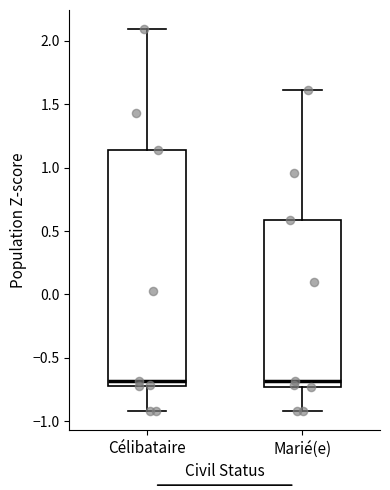

Reading left to right, transcribe this box plot: for each box, give where its median line is, the range the box spans, and where its two whiskers end, as read against the y-axis. The values are not printed on the chart, so give them approximately, as read against the axis.

Célibataire: median -0.70 (just above the box's lower edge), box -0.70 to 1.15, whiskers -0.90 to 2.10
Marié(e): median -0.70, box -0.75 to 0.60, whiskers -0.90 to 1.60